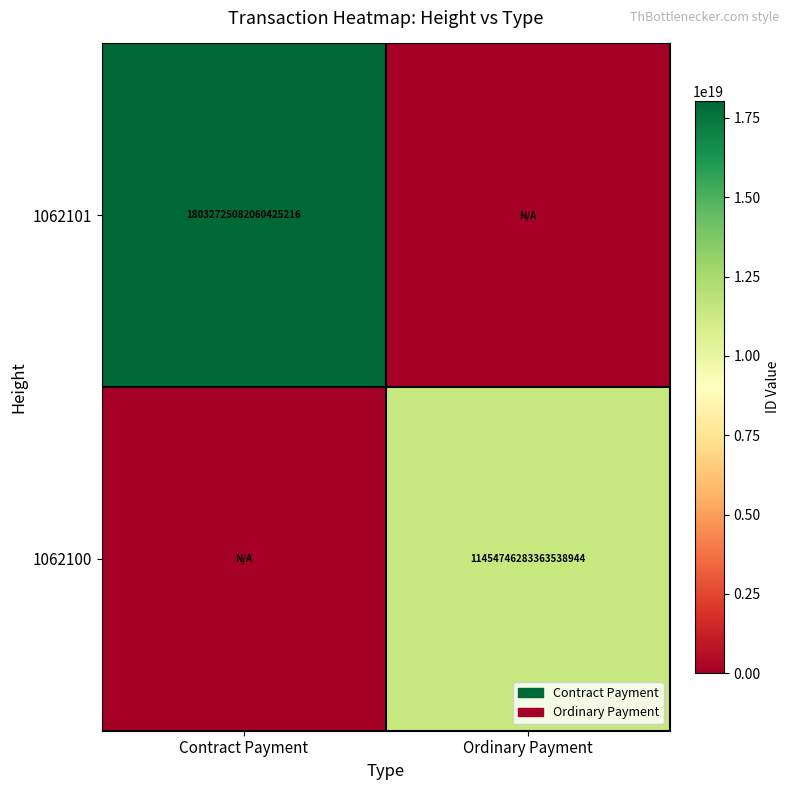

The 1062101 series shows 11731331669435938816 at Contract Payment. True or false?

False